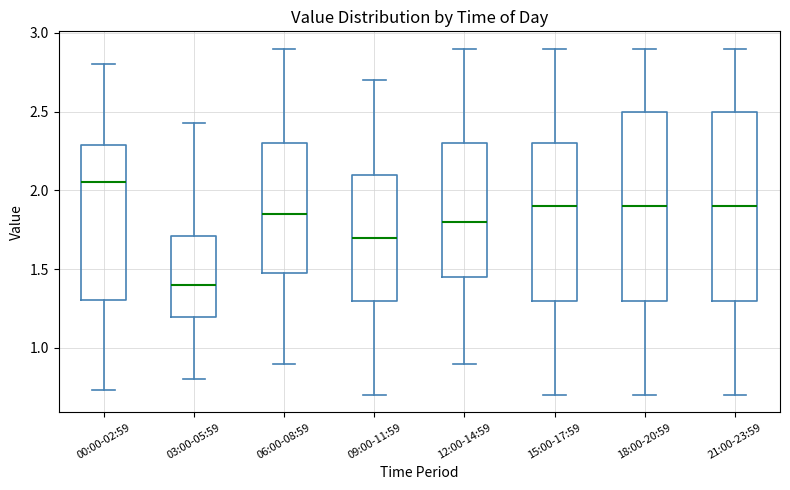

Reading left to right, read every box against the y-axis: the position of its median line, the range the box covers, and the ends of its whiskers. The values are not printed on the chart, so give them approximately, as read against the axis.

00:00-02:59: median 2.05, box 1.30 to 2.30, whiskers 0.75 to 2.80
03:00-05:59: median 1.40, box 1.20 to 1.70, whiskers 0.80 to 2.45
06:00-08:59: median 1.85, box 1.50 to 2.30, whiskers 0.90 to 2.90
09:00-11:59: median 1.70, box 1.30 to 2.10, whiskers 0.70 to 2.70
12:00-14:59: median 1.80, box 1.45 to 2.30, whiskers 0.90 to 2.90
15:00-17:59: median 1.90, box 1.30 to 2.30, whiskers 0.70 to 2.90
18:00-20:59: median 1.90, box 1.30 to 2.50, whiskers 0.70 to 2.90
21:00-23:59: median 1.90, box 1.30 to 2.50, whiskers 0.70 to 2.90